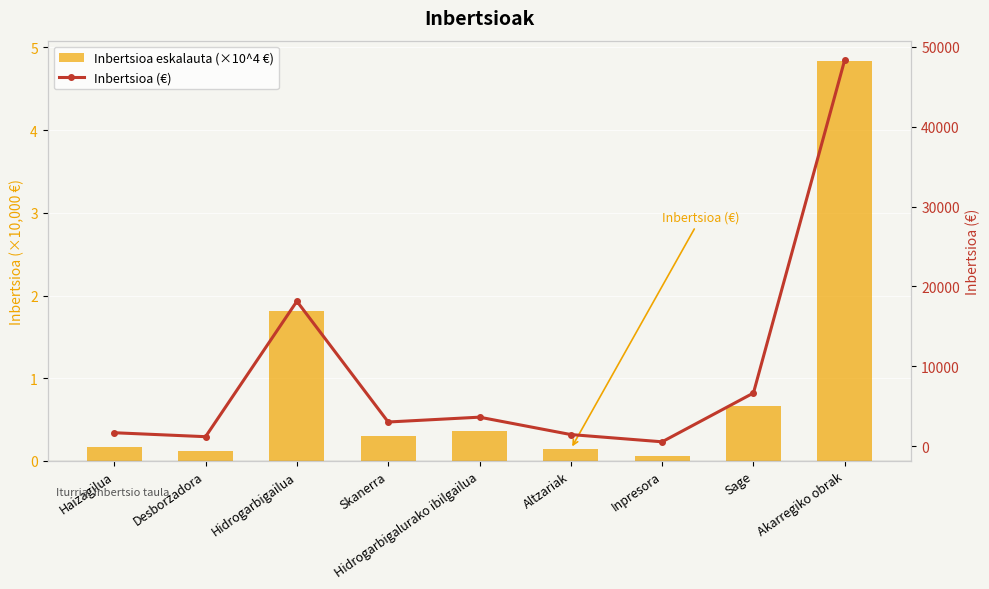

Which series has the largest range (max minus min)?

Inbertsioa (€)